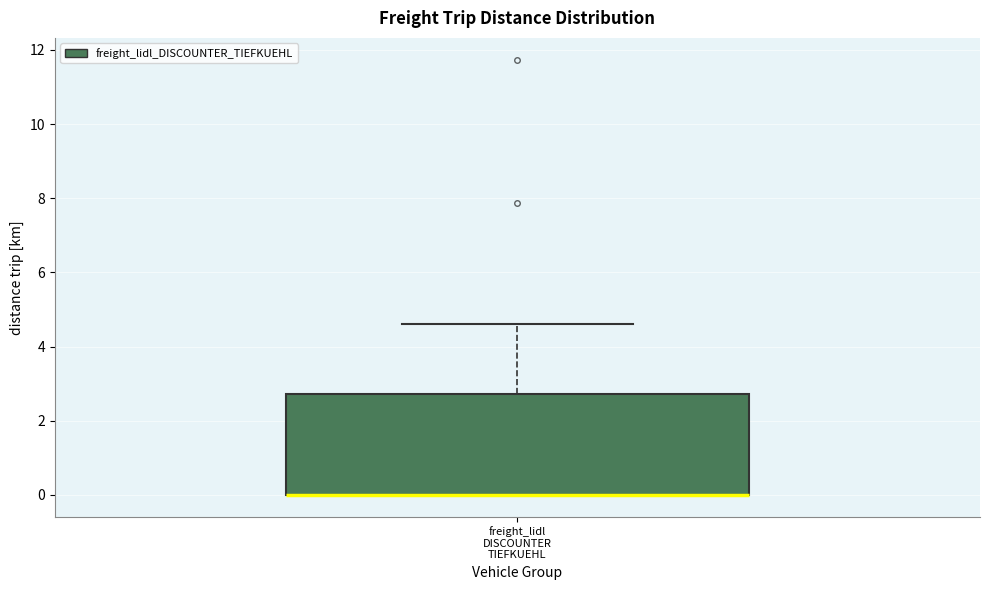

Read this box plot against the y-axis: the position of the median line, the range covered by the box, and the ends of both whiskers. The values are not printed on the chart, so give them approximately, as read against the axis.

median 0.0 (drawn on the box's lower edge), box 0.0 to 2.8, whiskers 0.0 to 4.6